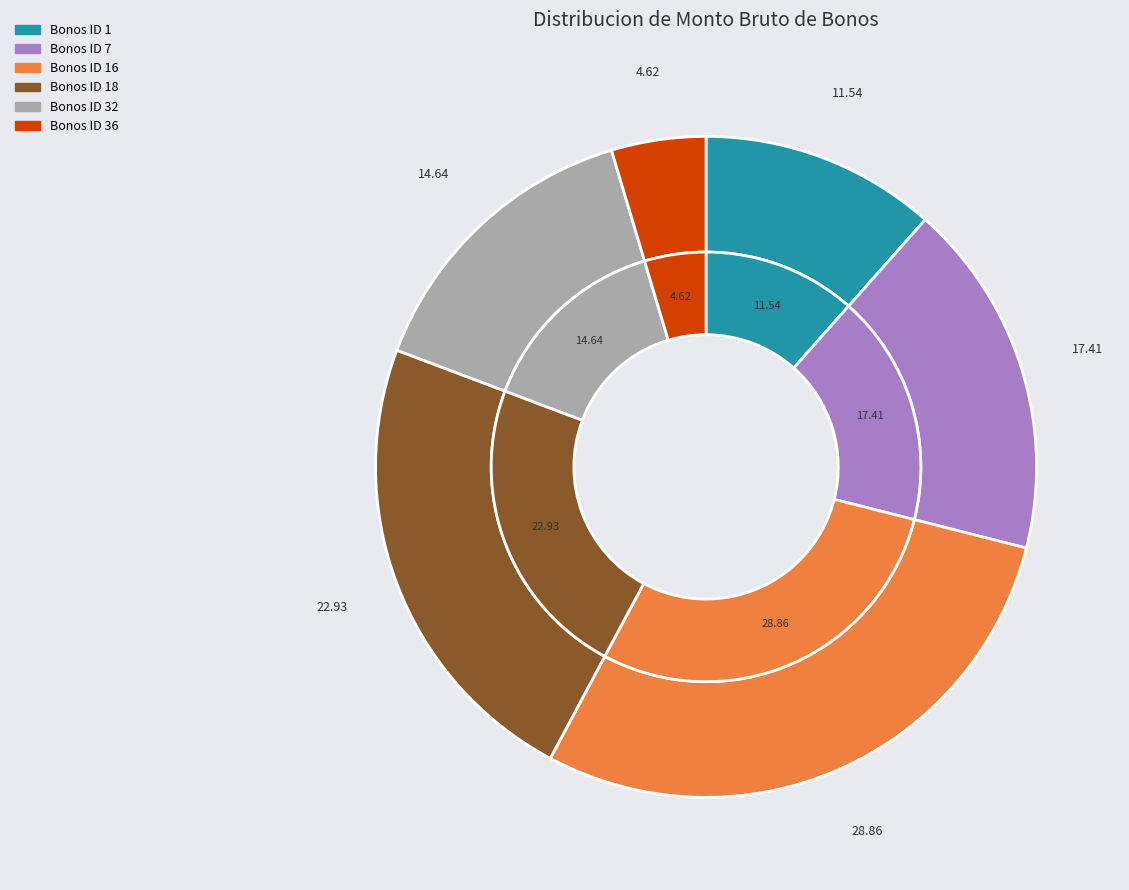

To the nearest percent, what portion does Bonos ID 36 represent?

5%